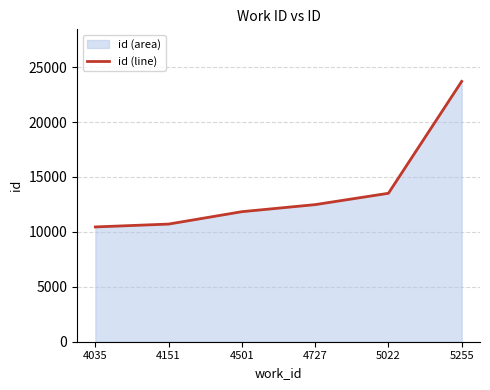

Rank the categories by value from highest to lowest.

5255, 5022, 4727, 4501, 4151, 4035